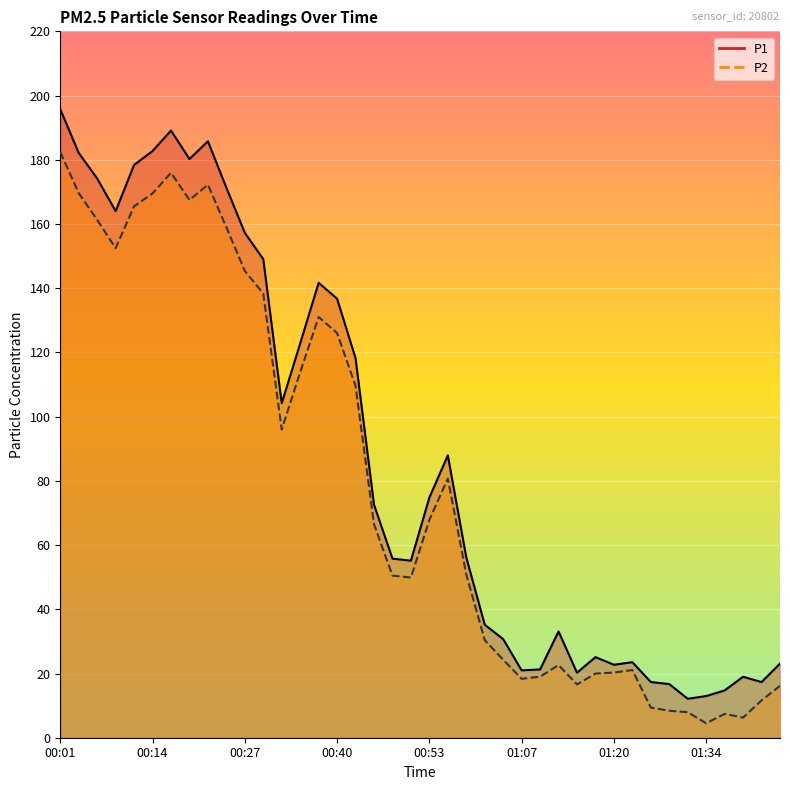

How many distinct data groups are displayed?

2